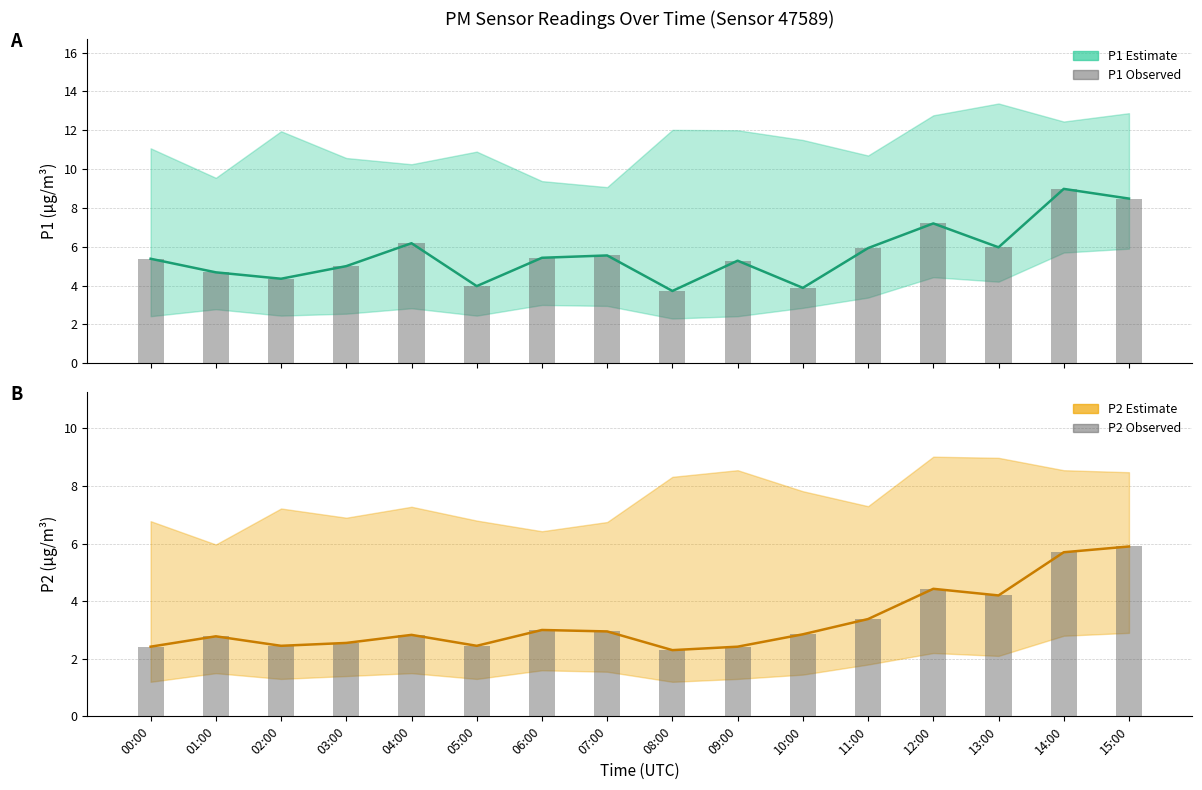

Rank the categories by P2 value from lowest to highest.

08:00, 00:00, 09:00, 02:00, 05:00, 03:00, 01:00, 04:00, 10:00, 07:00, 06:00, 11:00, 13:00, 12:00, 14:00, 15:00